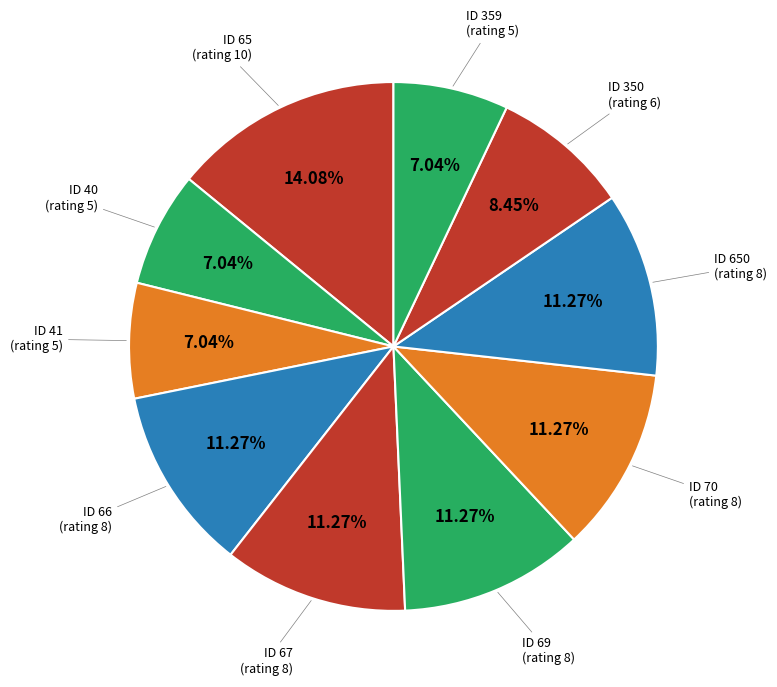

Does ID 41 account for over 50% of the chart?

No